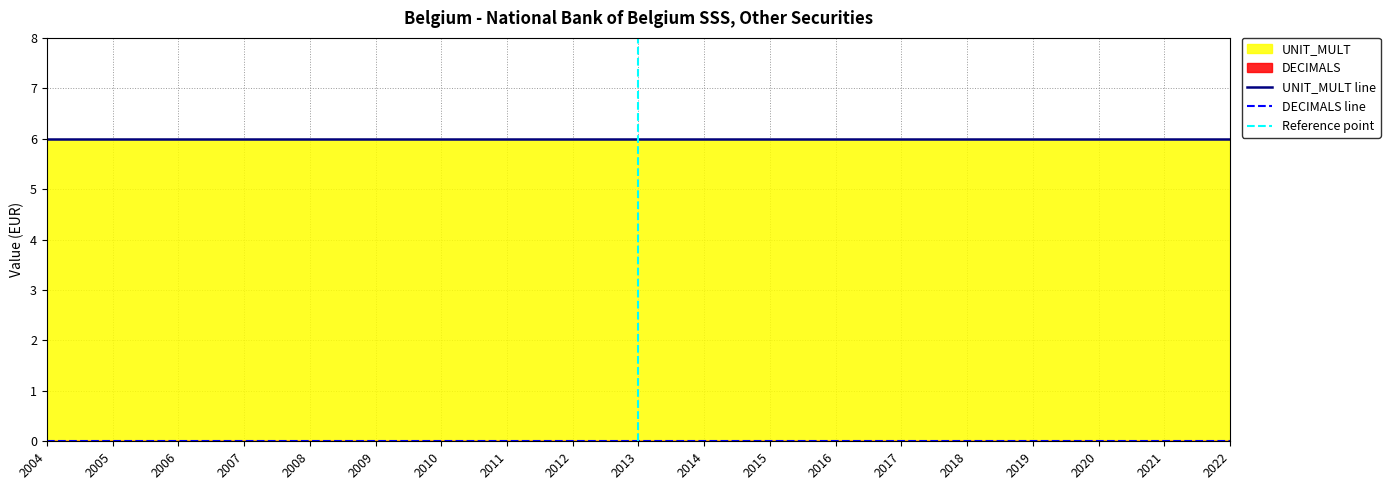

The value of DECIMALS at 2013 is 0. True or false?

True